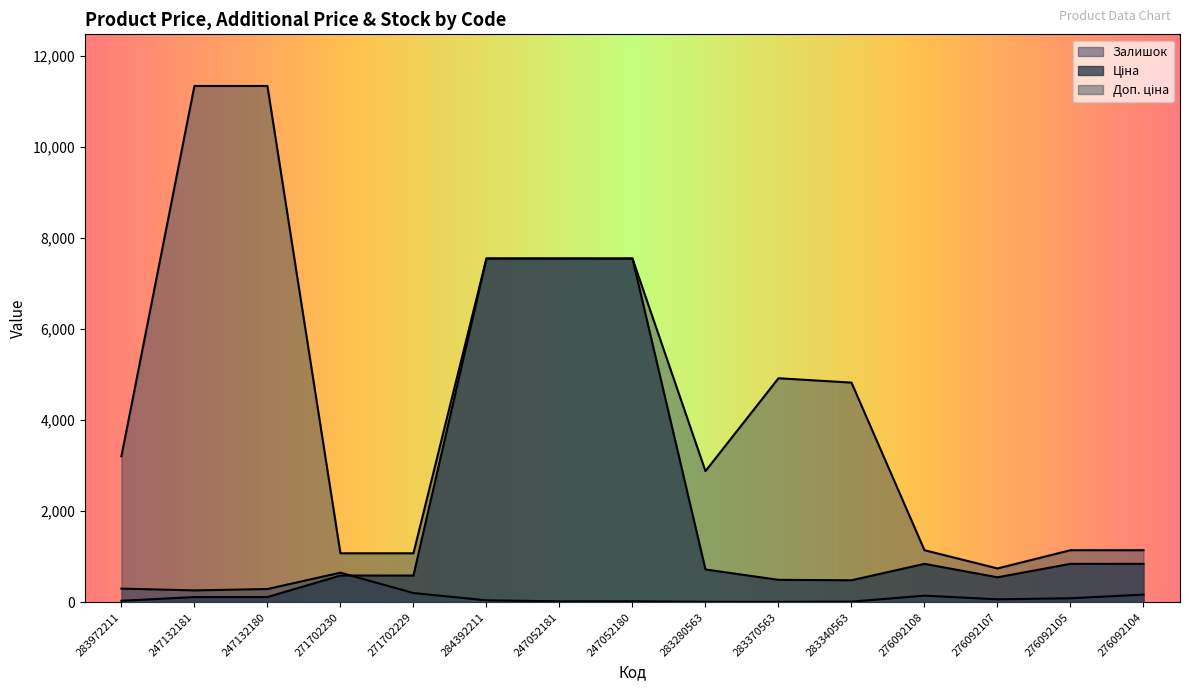

What is the approximate value of Доп. ціна at 276092108?

1142.1